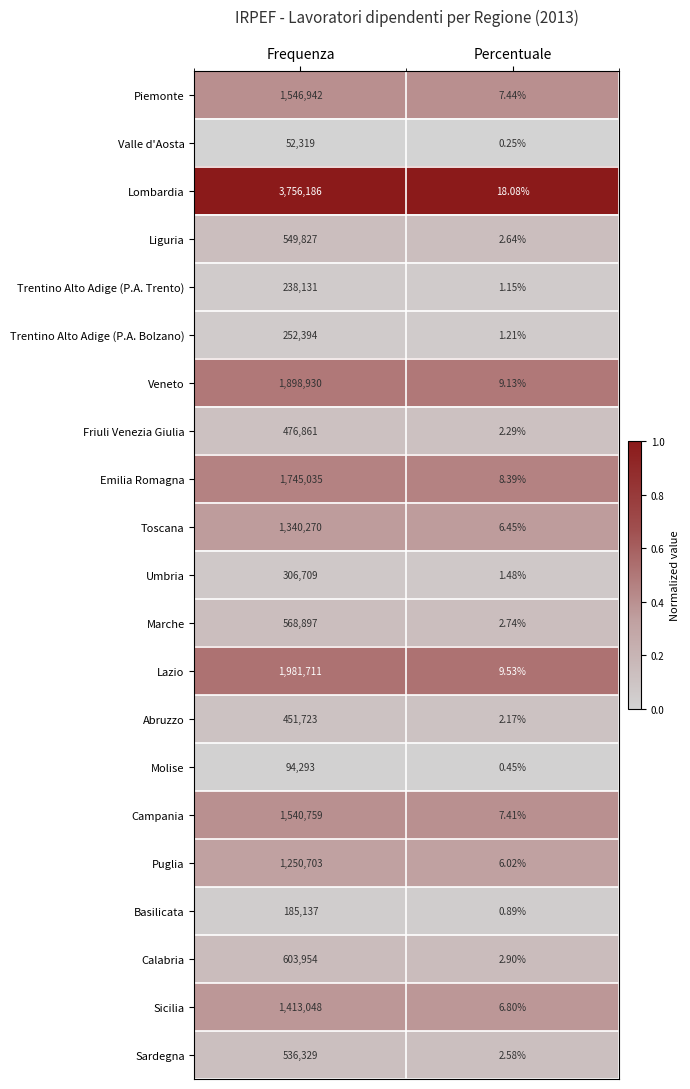

Rank the series at Frequenza from highest to lowest value.

Lombardia, Lazio, Veneto, Emilia Romagna, Piemonte, Campania, Sicilia, Toscana, Puglia, Calabria, Marche, Liguria, Sardegna, Friuli Venezia Giulia, Abruzzo, Umbria, Trentino Alto Adige (P.A. Bolzano), Trentino Alto Adige (P.A. Trento), Basilicata, Molise, Valle d'Aosta